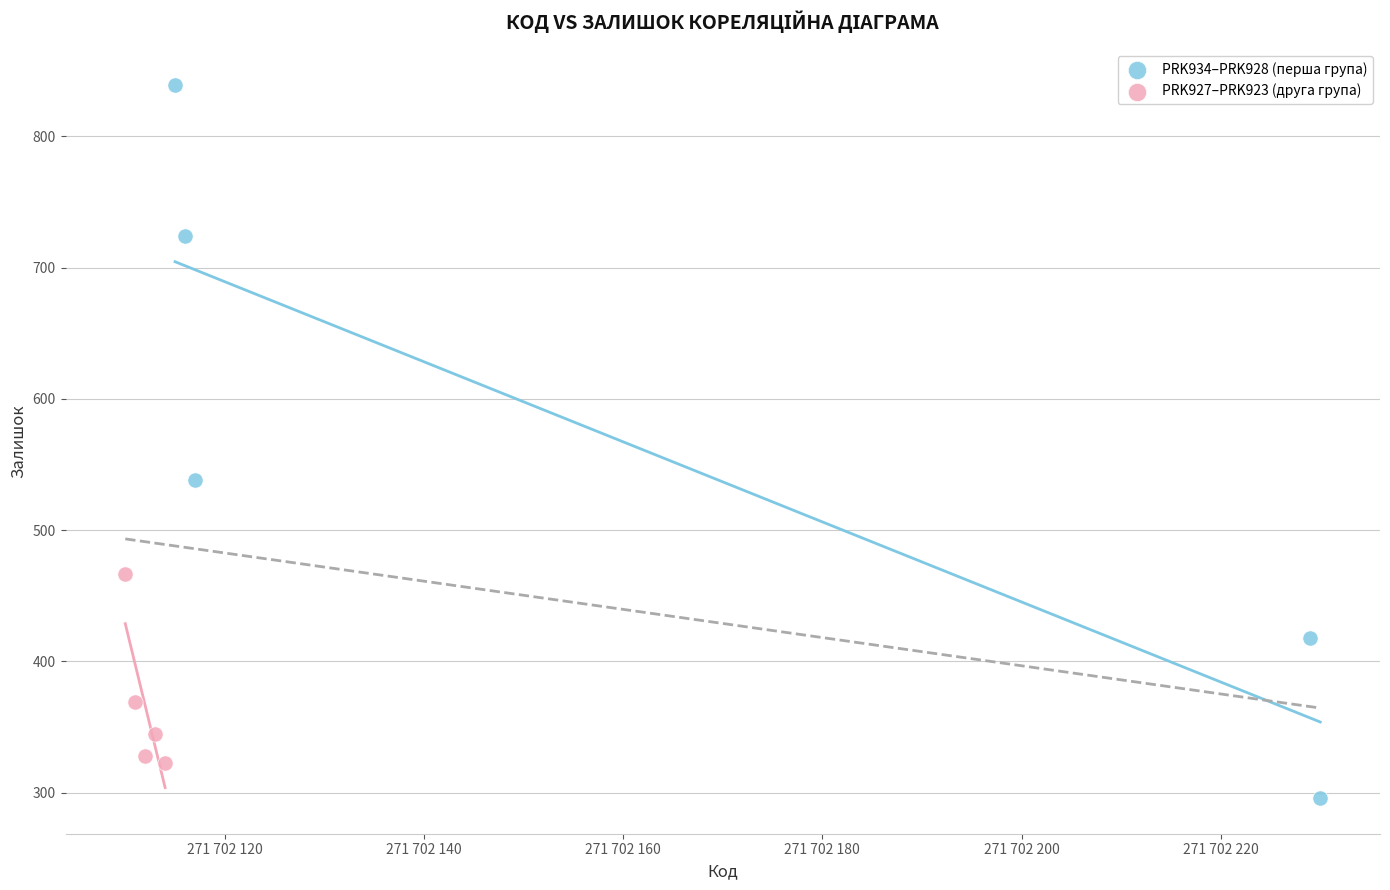

Which series contains the lowest Y value?

PRK934–PRK928 (перша група)